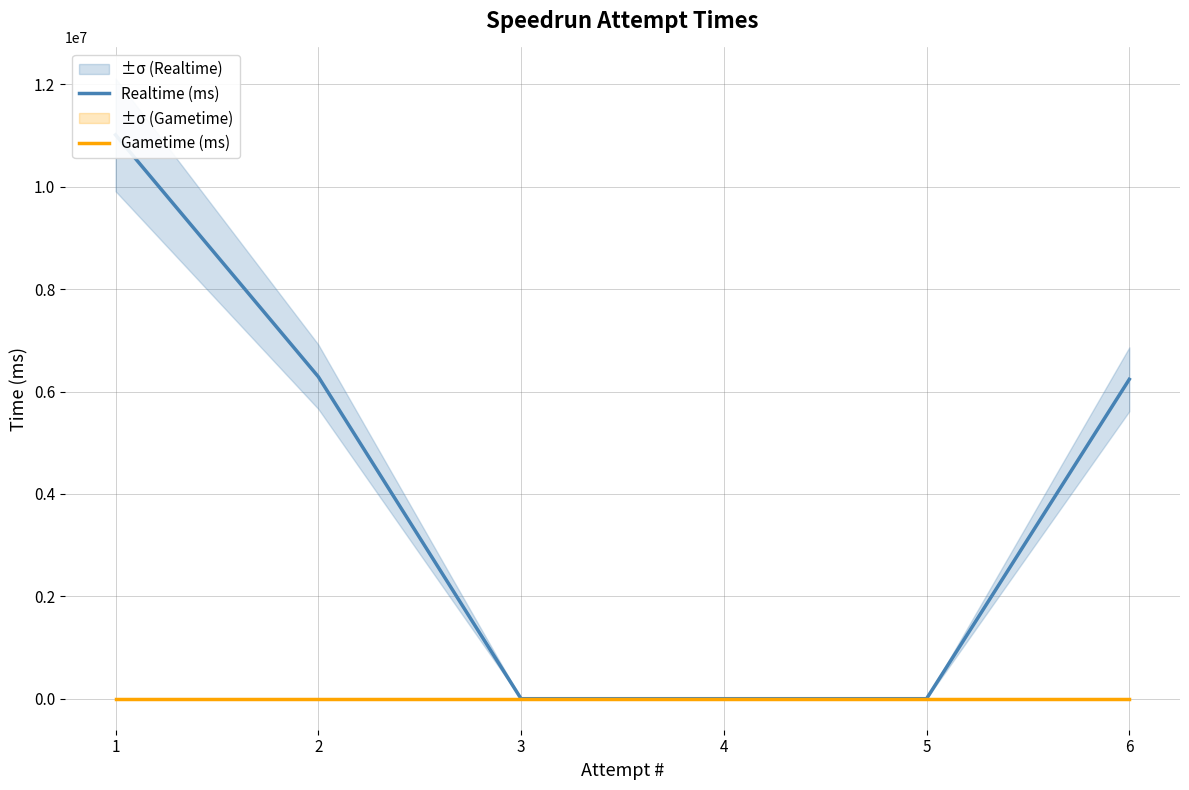

At which label does Gametime (ms) reach its minimum?

1